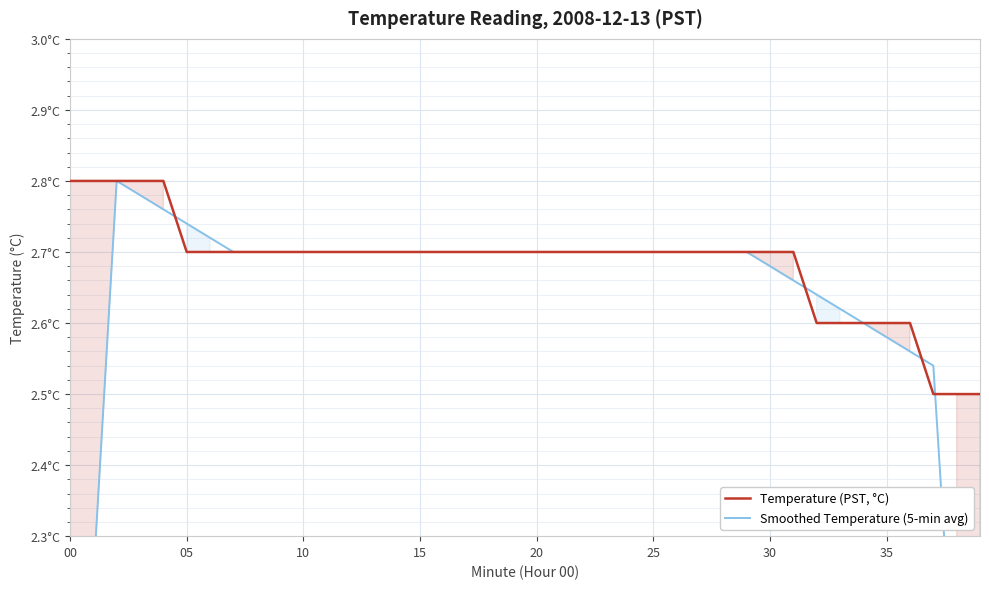

At which label does Temperature (PST, °C) reach its peak?

00